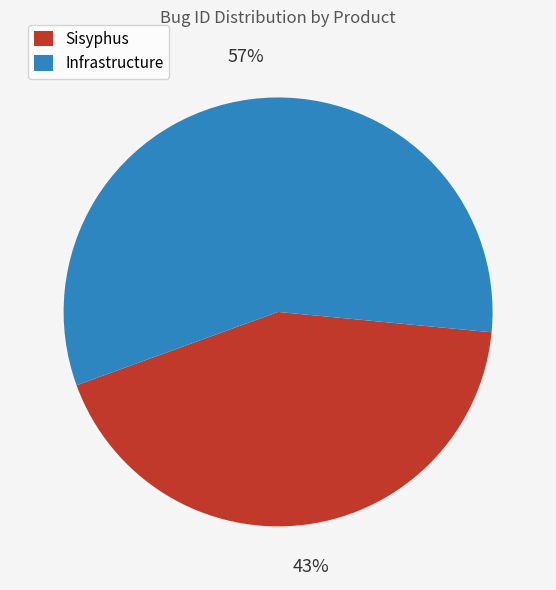

Is it true that Sisyphus is 43% of the pie?

True